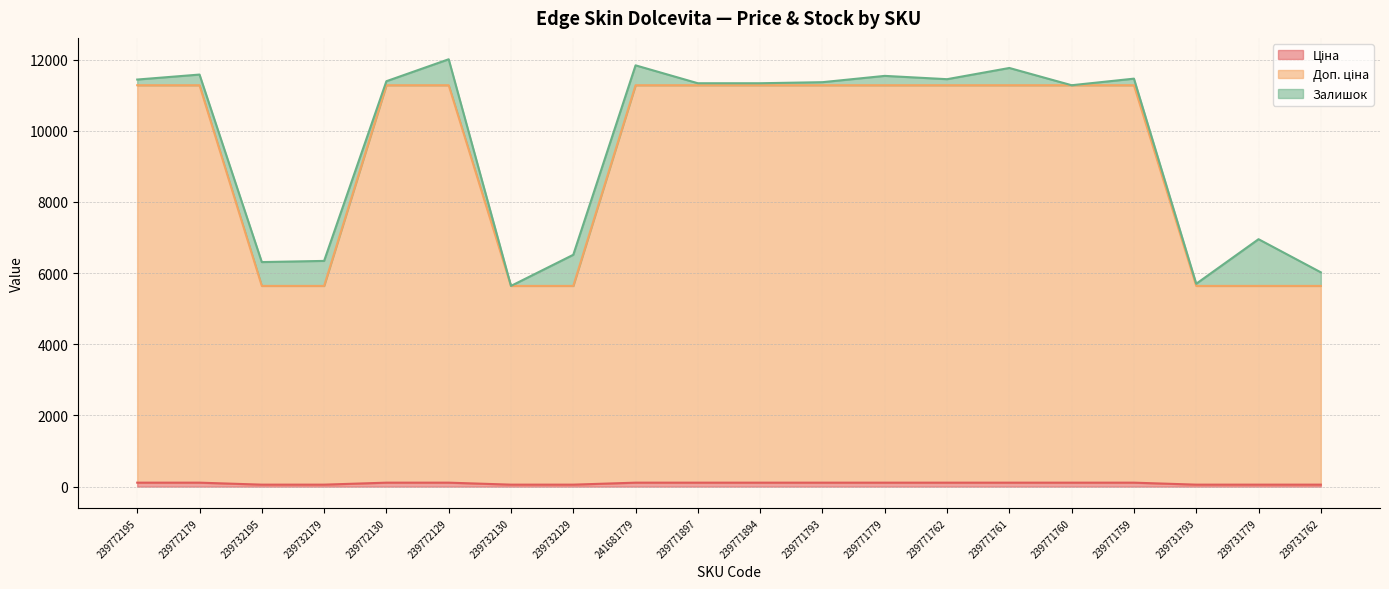

At how many categories does at least one series exceed 4069?

20